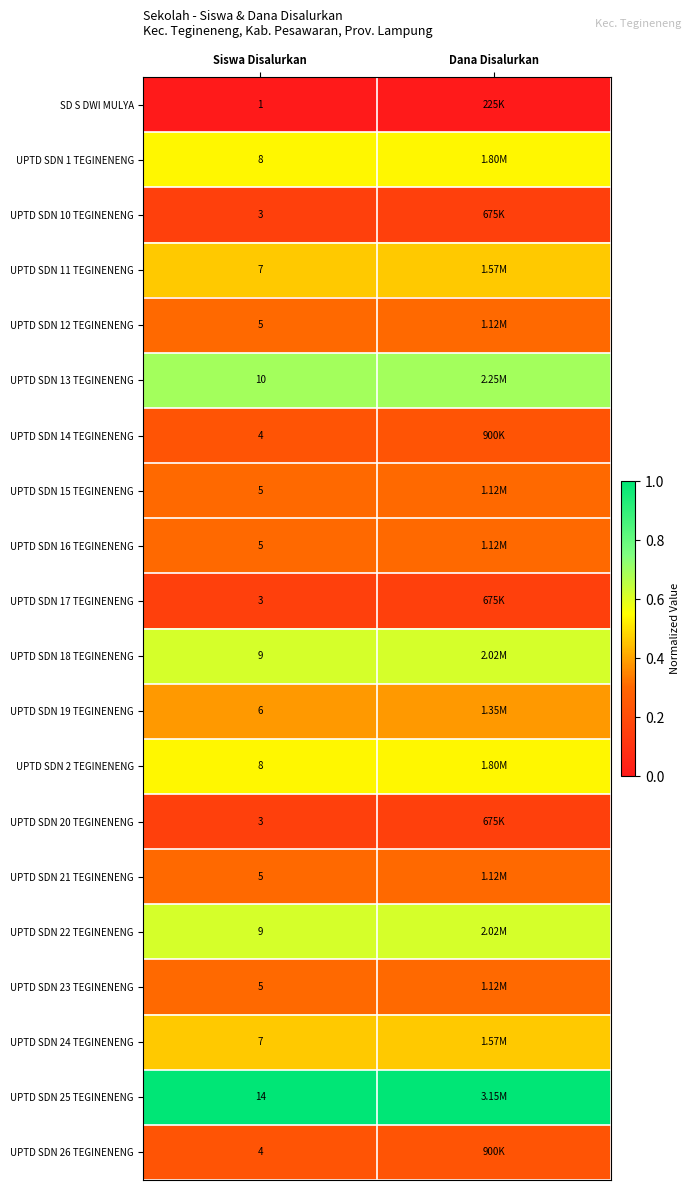

Is the value of UPTD SDN 21 TEGINENENG at Siswa Disalurkan greater than the value of UPTD SDN 18 TEGINENENG at Siswa Disalurkan?

No